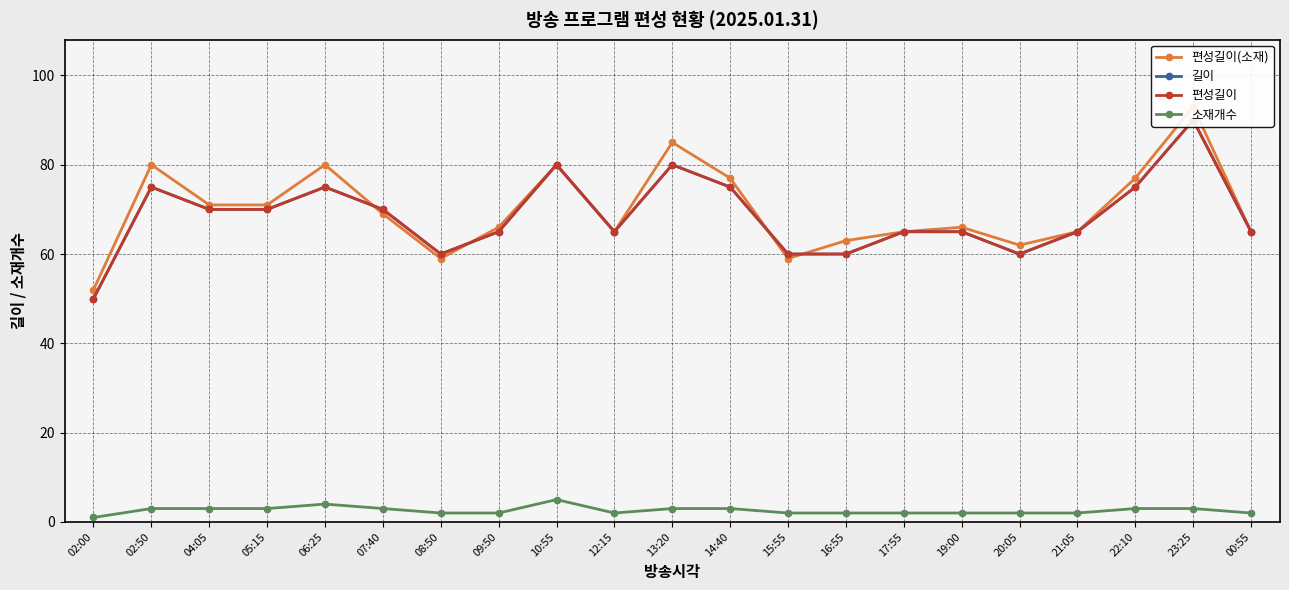

How many interior local peaks does the 편성길이 series have?

5